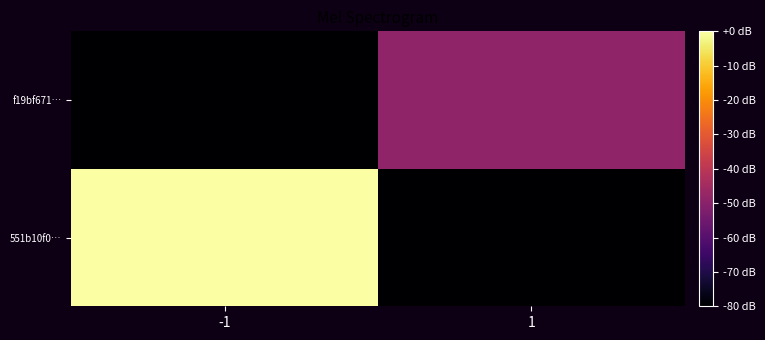

Rank the series by their average value, from lowest to highest.

f19bf671…, 551b10f0…